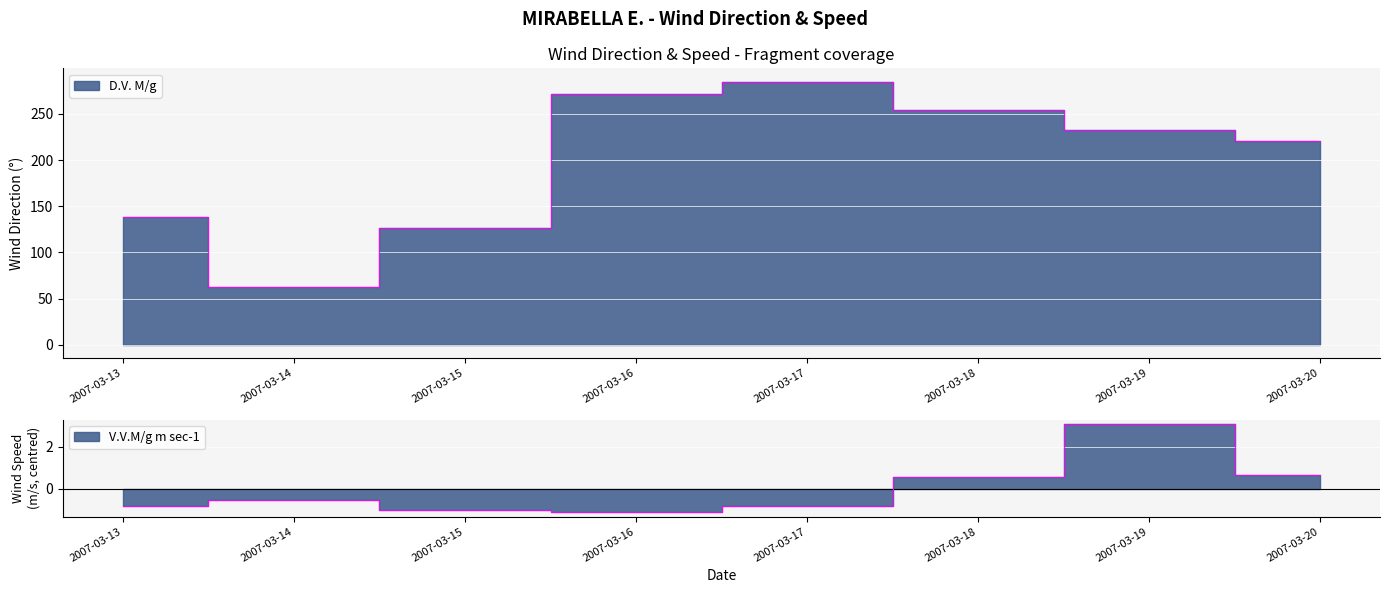

What is the difference between the V.V.M/g m sec-1 values at 2007-03-18 and 2007-03-13?

1.4